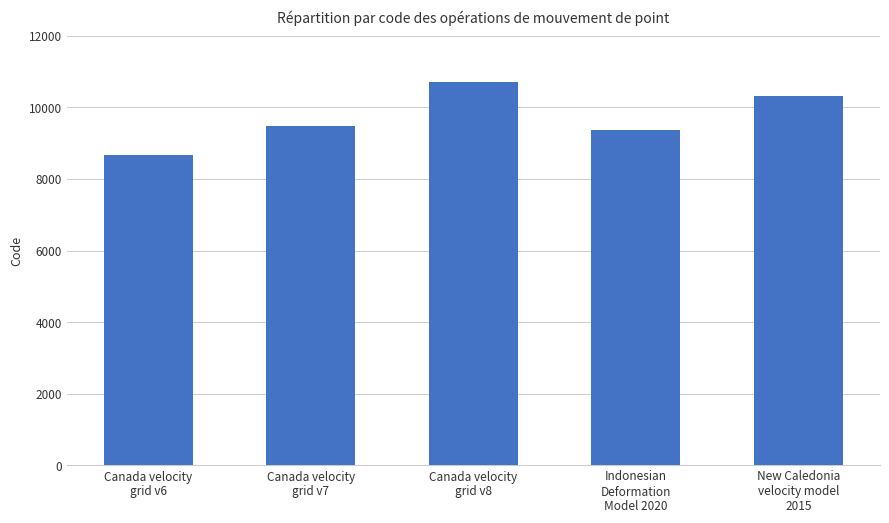

What is the change in value from Canada velocity
grid v6 to New Caledonia
velocity model
2015?

+1647